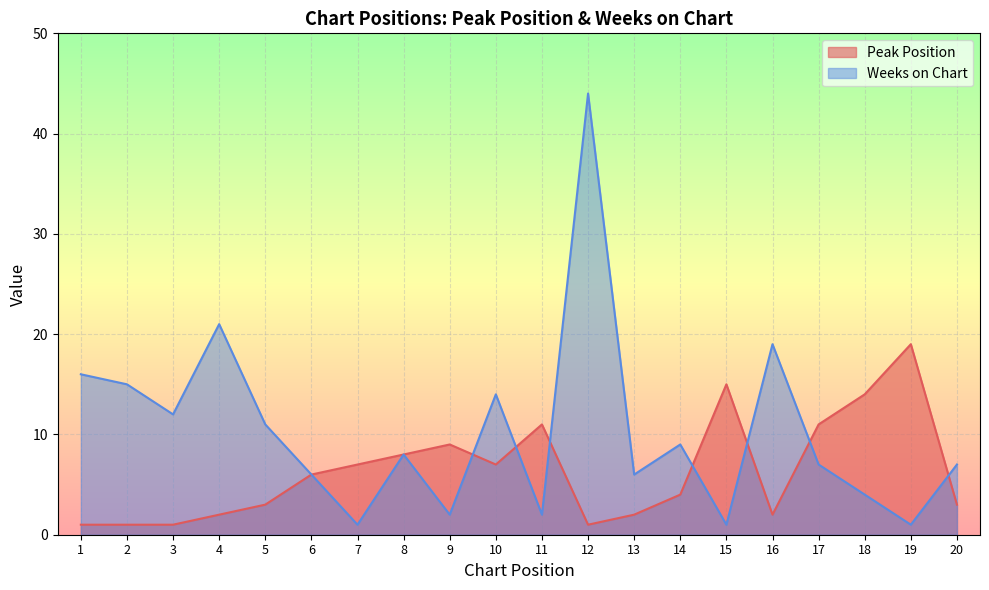

What are all the series names shown in the legend?

Peak Position, Weeks on Chart